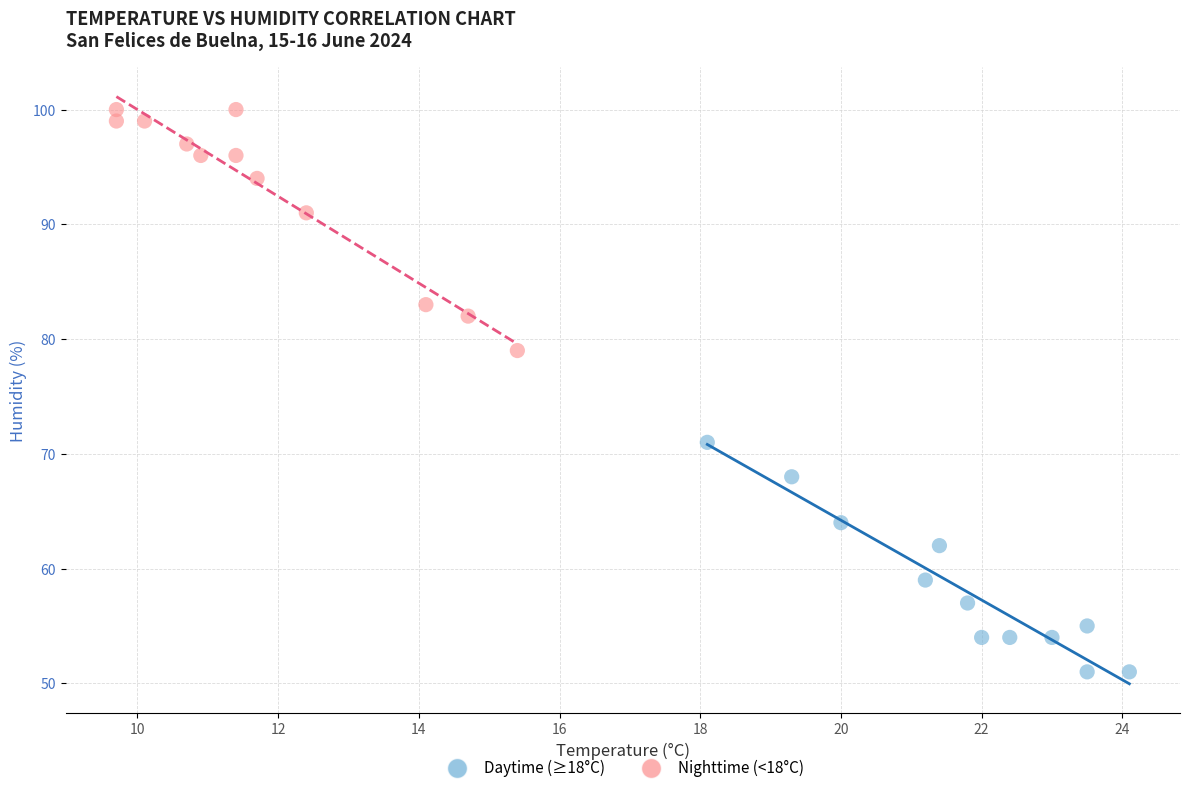

Which series contains the lowest Y value?

Daytime (≥18°C)